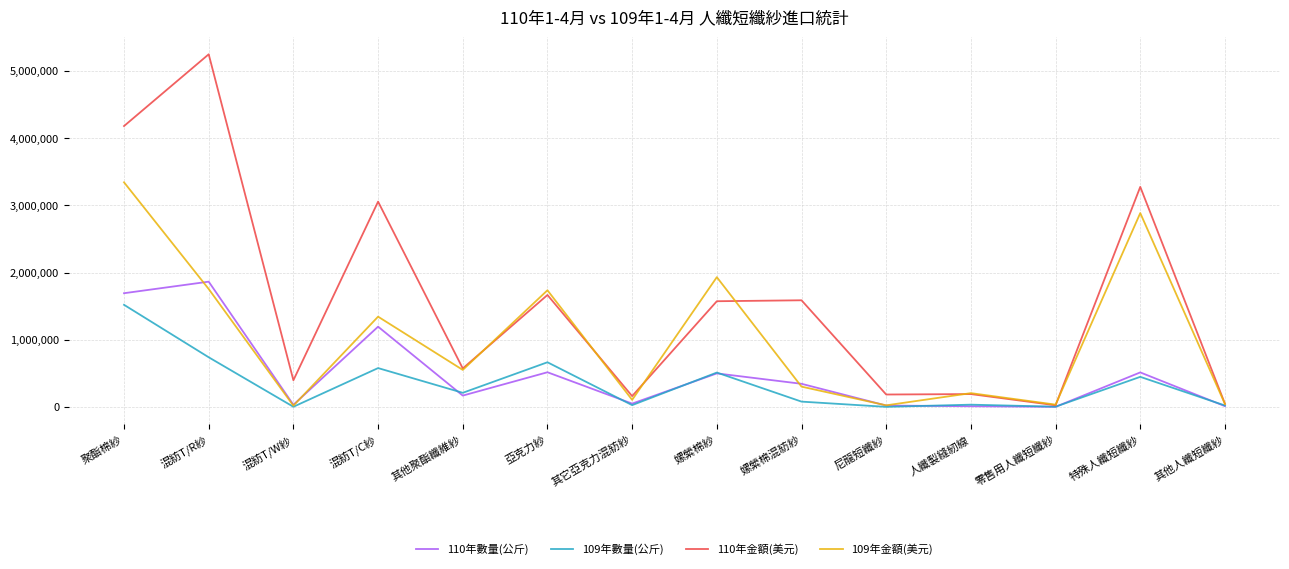

At how many categories does at least one series exceed 2445827?

4